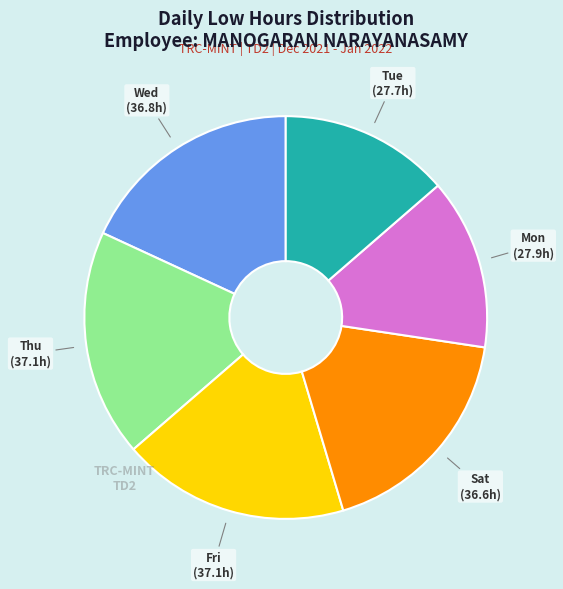

Does any single category account for the majority?

No